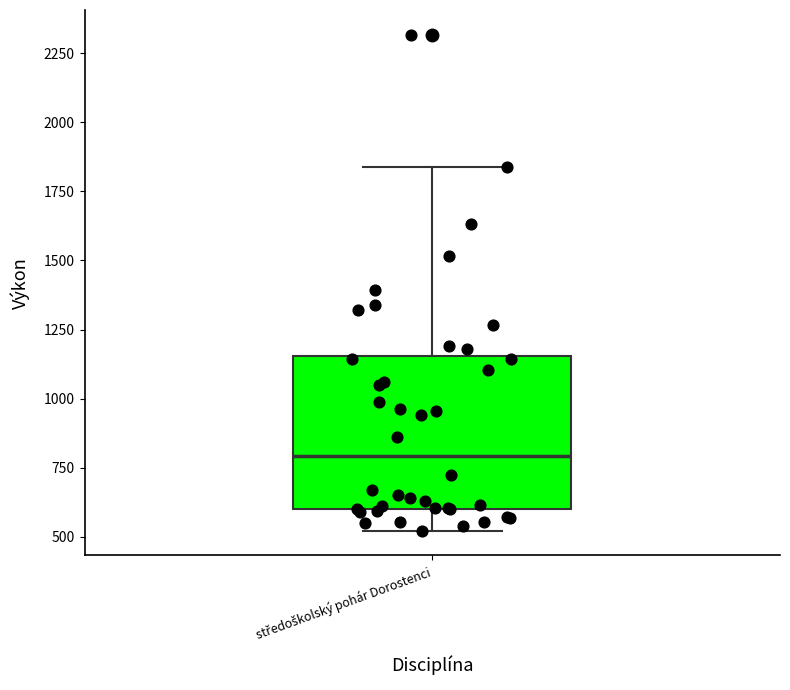

Where is the upper edge of the box for středoškolský pohár Dorostenci on the y-axis? The values are not printed on the chart, so give them approximately, as read against the axis.

1150